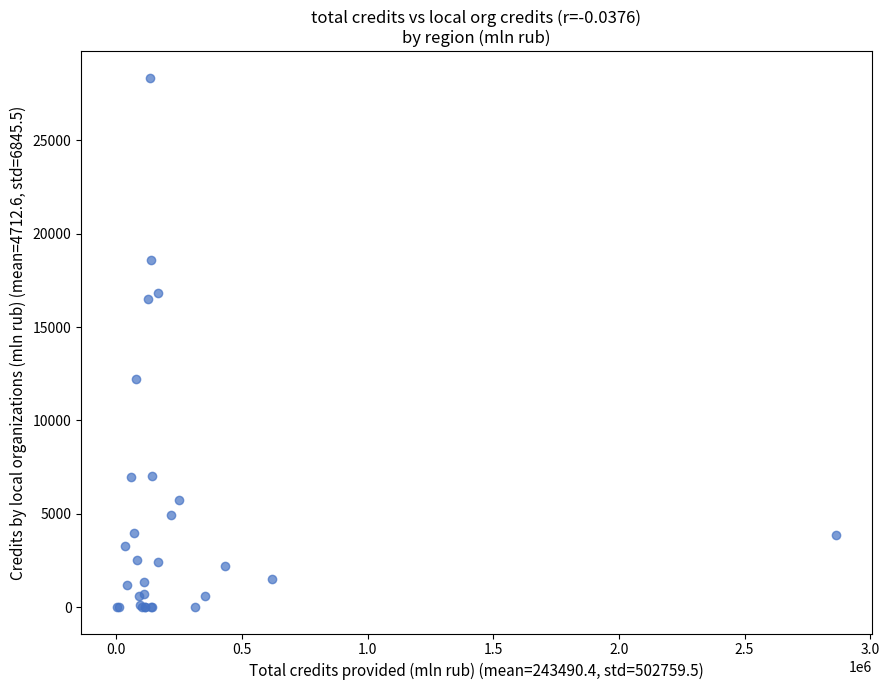

What Y value in the scatter plot is closest to 14174?

12207